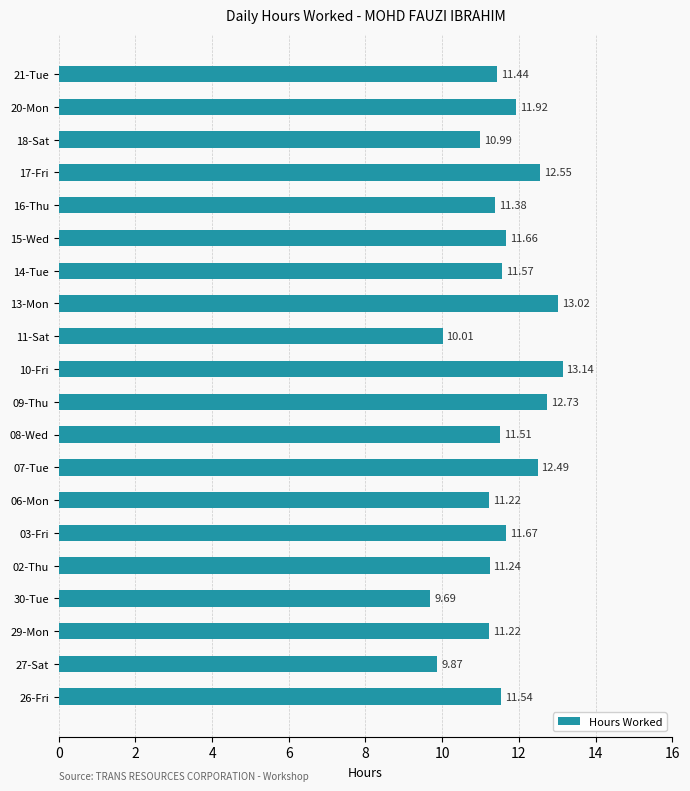

What is the average value?

11.5